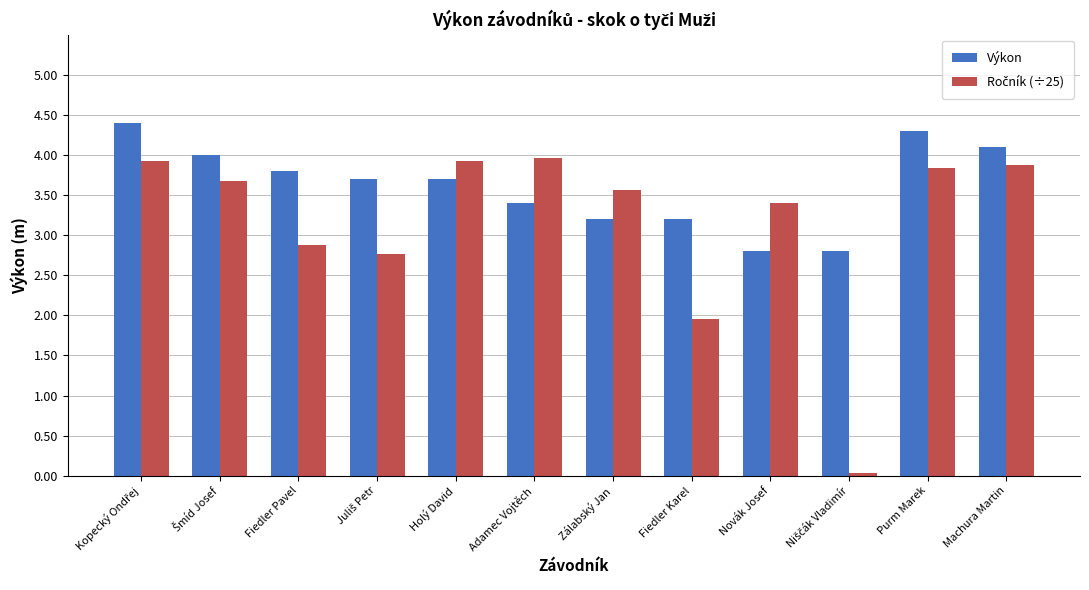

What is the maximum value shown in the chart?

4.4